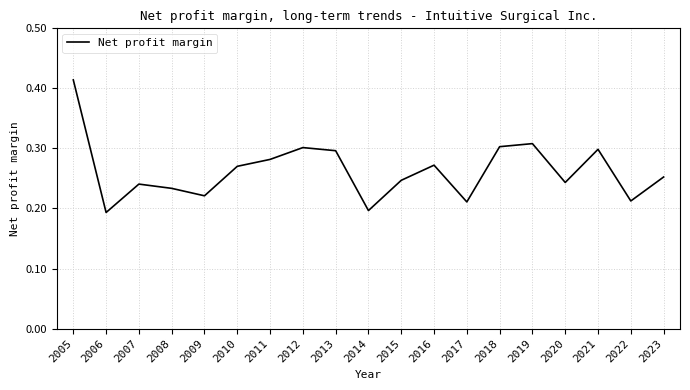

What is the change in value from 2006 to 2012?

+0.1